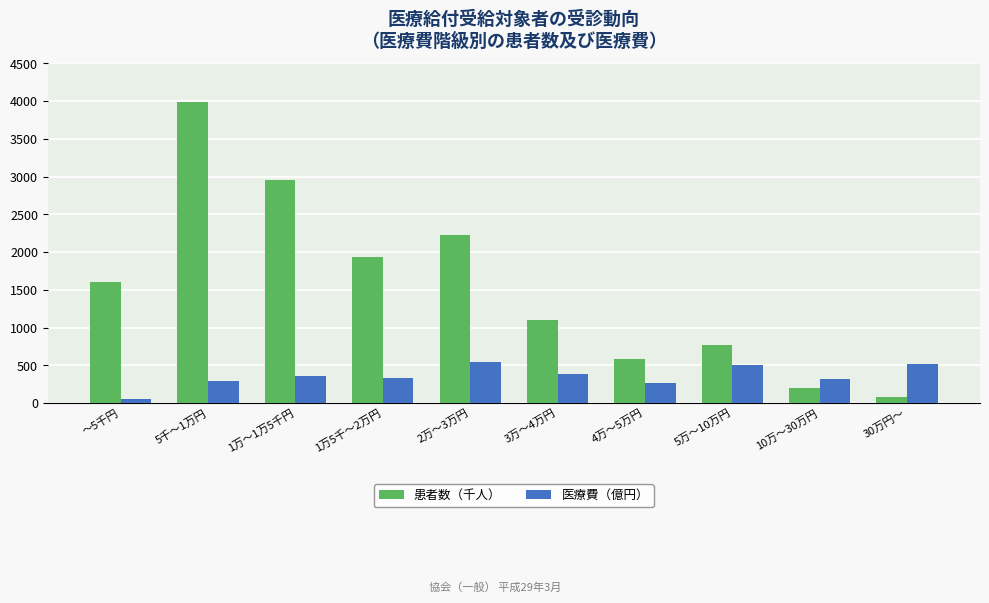

At which category is the sum across all series the highest?

5千～1万円